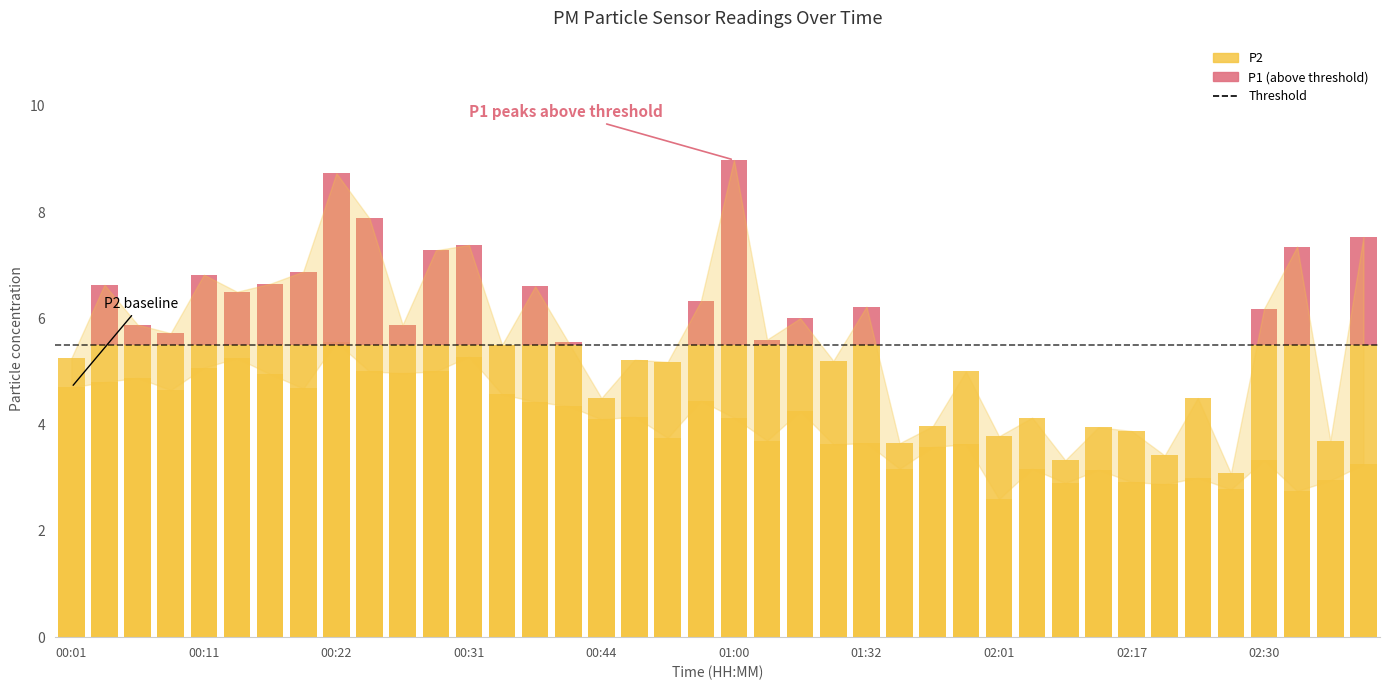

The value at 00:44 is 4.1. True or false?

True